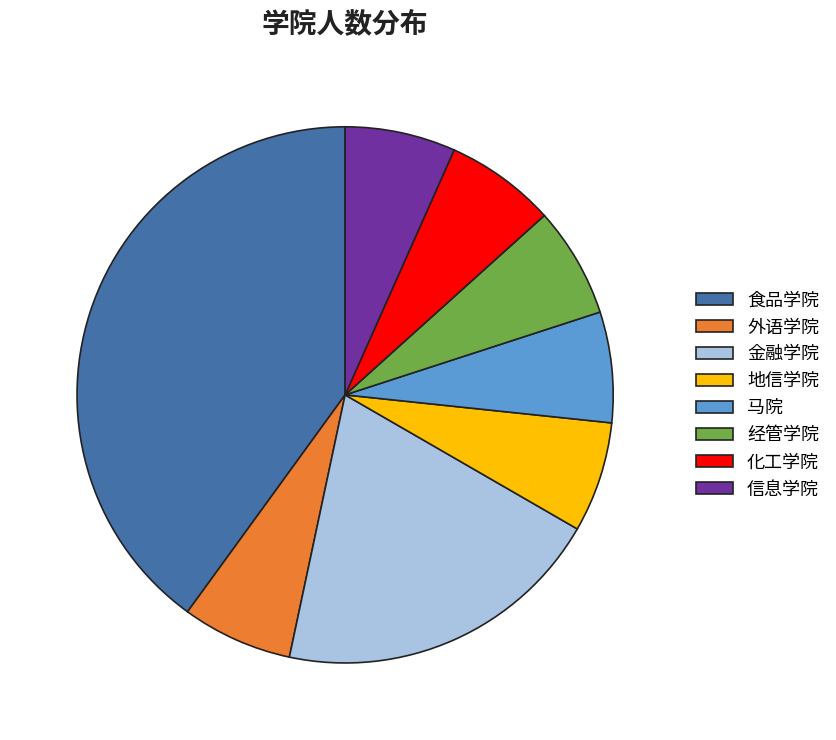

Approximately how many times larger is the value at 金融学院 compared to 地信学院?

3.0